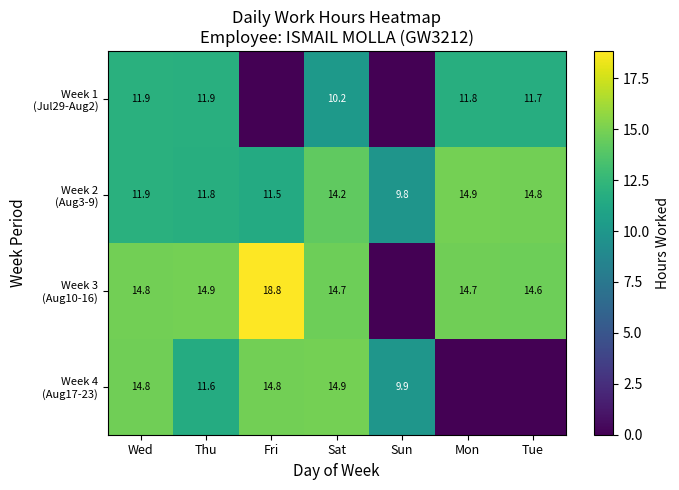

What is the difference between the highest and lowest values at Wed?

2.9